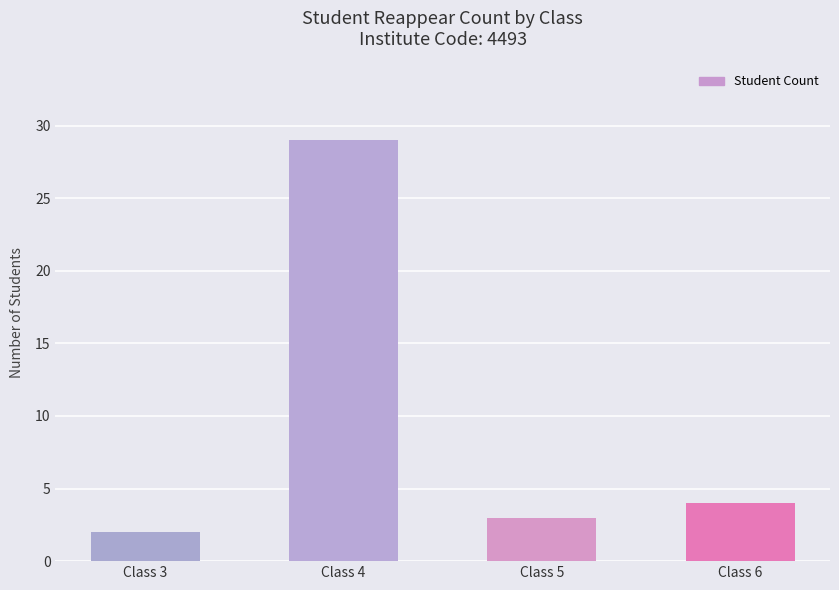

How many distinct data groups are displayed?

1